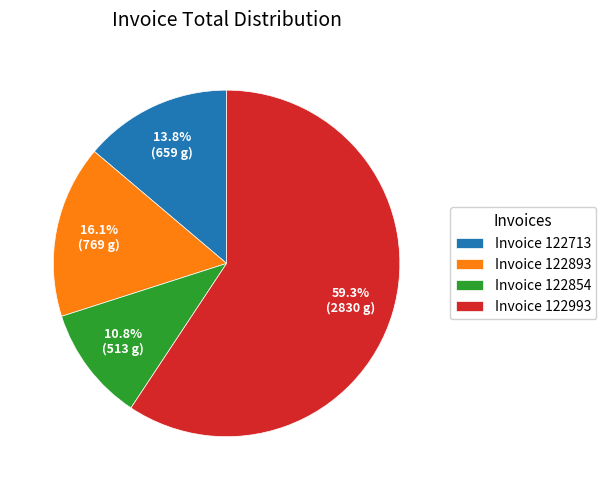

Rank the categories by value from highest to lowest.

Invoice 122993, Invoice 122893, Invoice 122713, Invoice 122854